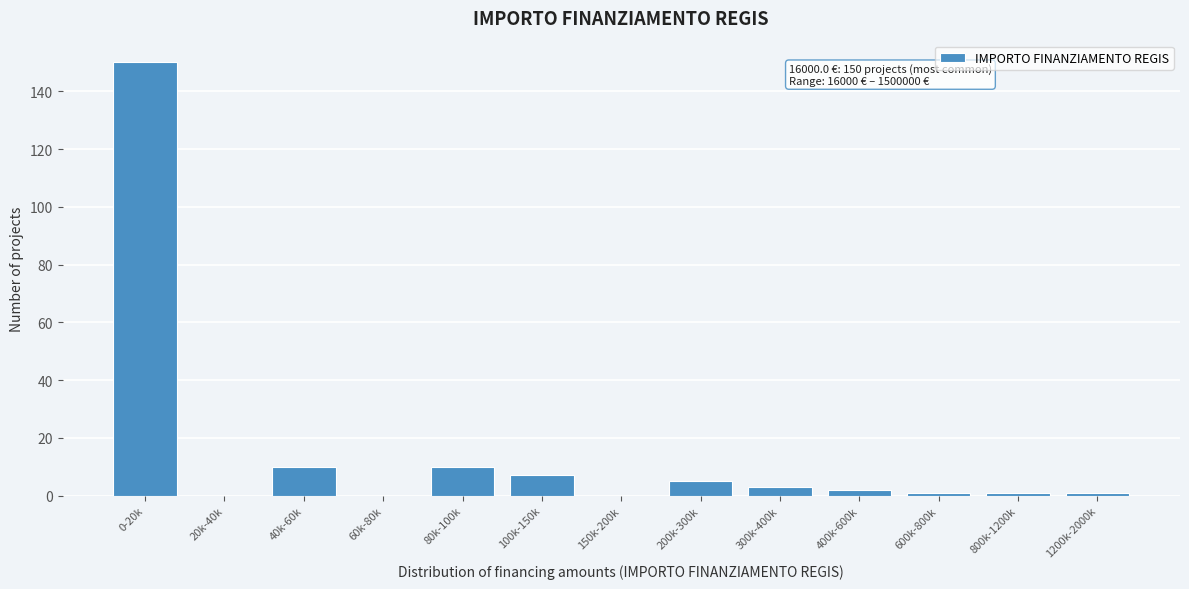

Reading left to right, list all the values displayed in this chart.

0-20k=150	20k-40k=0	40k-60k=10	60k-80k=0	80k-100k=10	100k-150k=7	150k-200k=0	200k-300k=5	300k-400k=3	400k-600k=2	600k-800k=1	800k-1200k=1	1200k-2000k=1